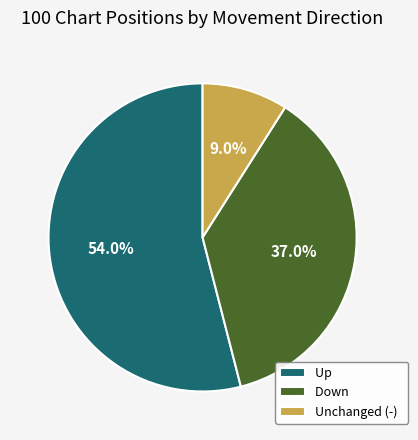

Which has a higher value, Unchanged (-) or Down?

Down